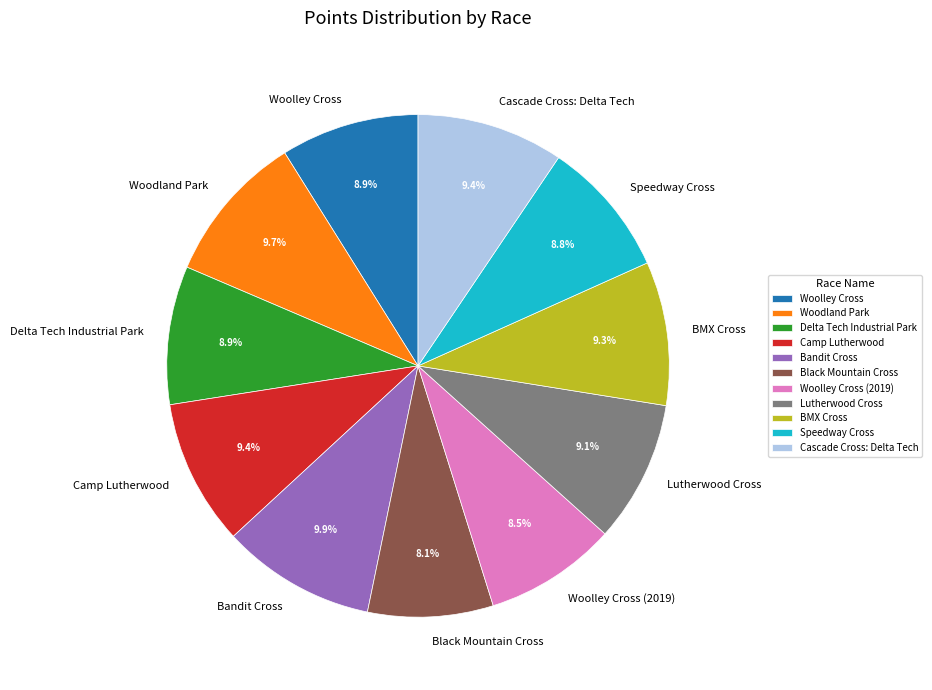

Which has a higher value, Black Mountain Cross or Speedway Cross?

Speedway Cross